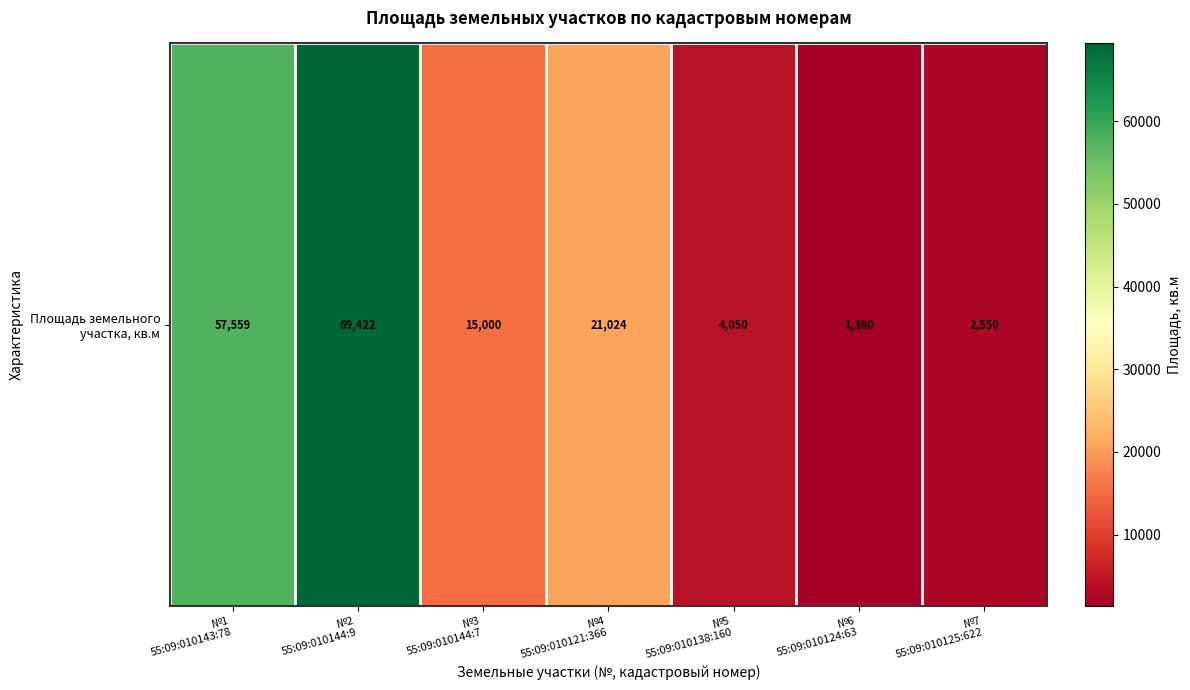

Reading left to right, extract all data points from this chart.

57559	69422	15000	21024	4050	1380	2550